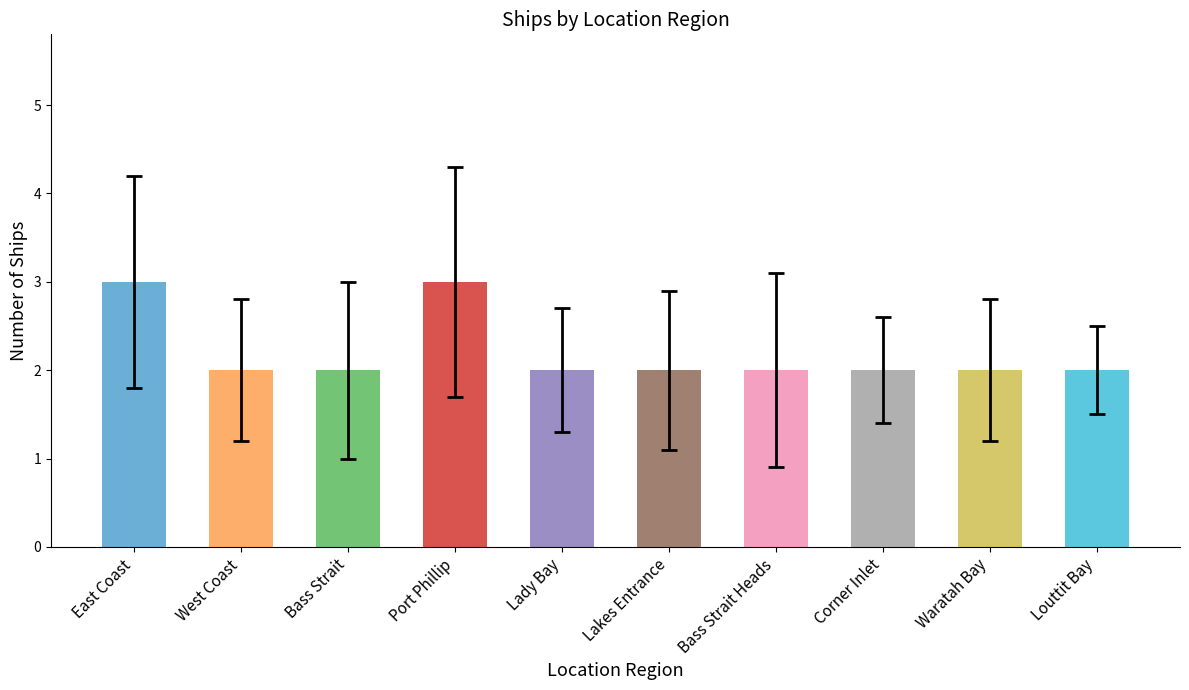

Read the value at East Coast.

3